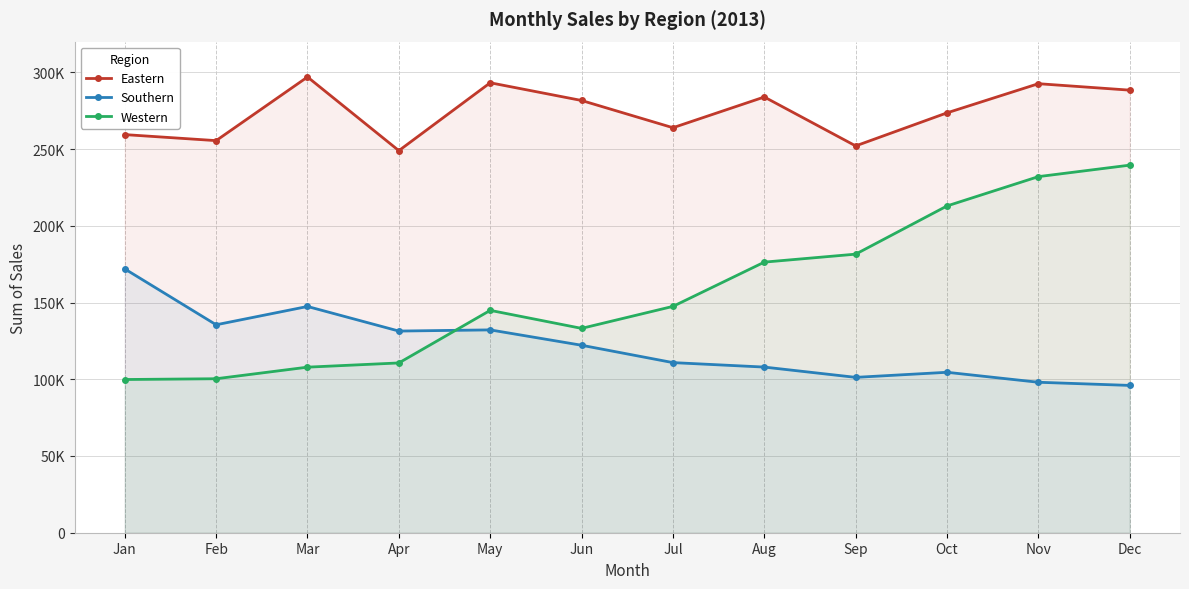

Which series has the largest total across all categories?

Eastern